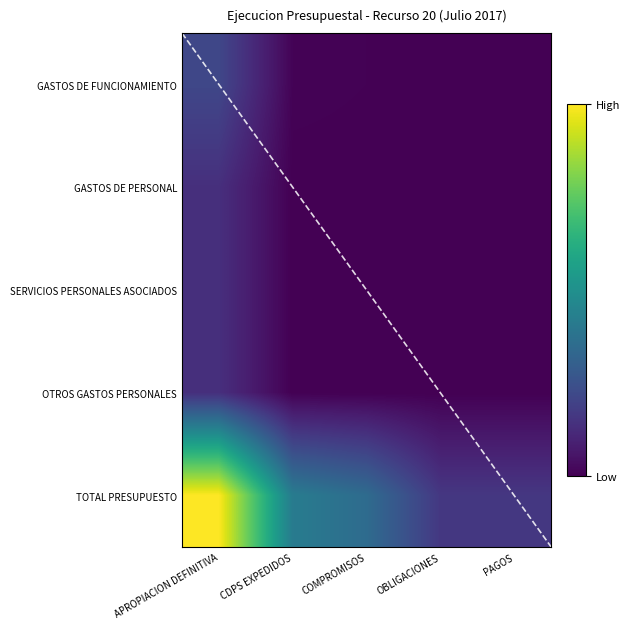

Reading left to right, extract all data points from this chart.

GASTOS DE FUNCIONAMIENTO: 0.2	0.0	0.0	0.0	0.0
GASTOS DE PERSONAL: 0.1	0.0	0.0	0.0	0.0
SERVICIOS PERSONALES ASOCIADOS A NOMINA: 0.1	0.0	0.0	0.0	0.0
OTROS GASTOS PERSONALES: 0.1	0.0	0.0	0.0	0.0
TOTAL PRESUPUESTO: 1.0	0.4	0.4	0.2	0.2